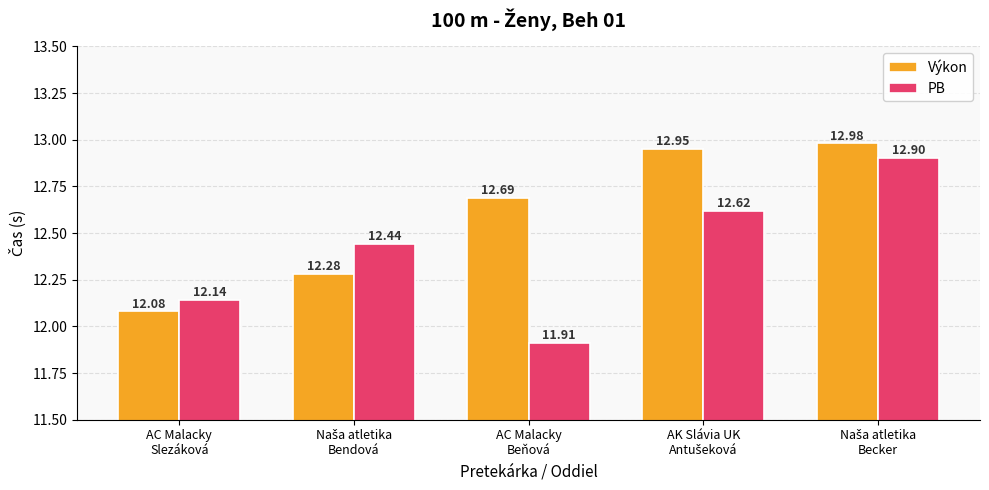

Which series has the largest range (max minus min)?

PB